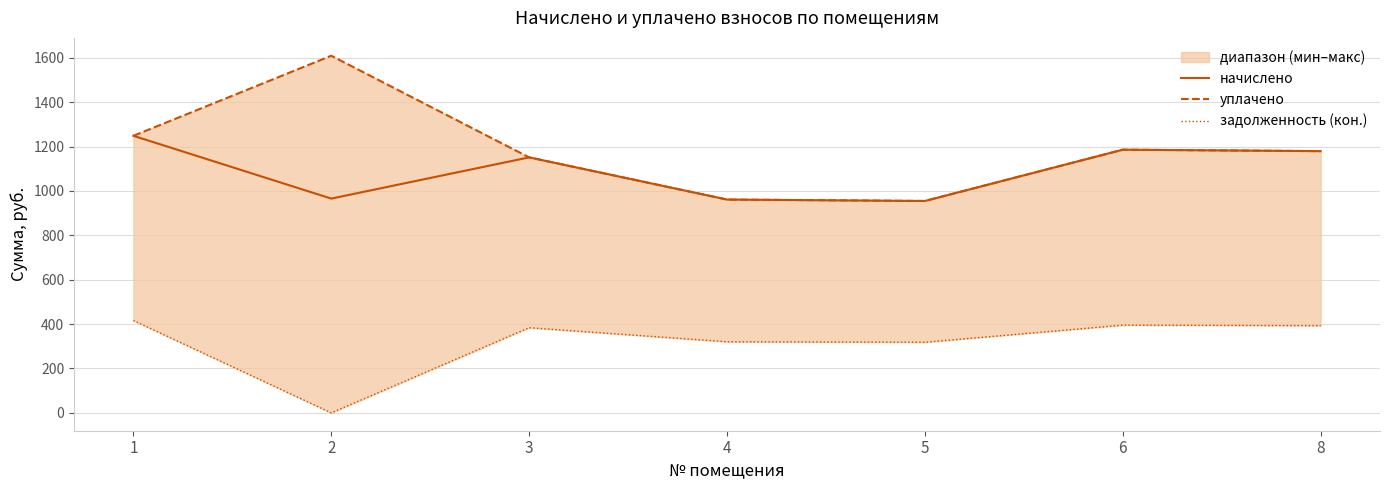

What are all the series names shown in the legend?

начислено, уплачено, задолженность (кон.)